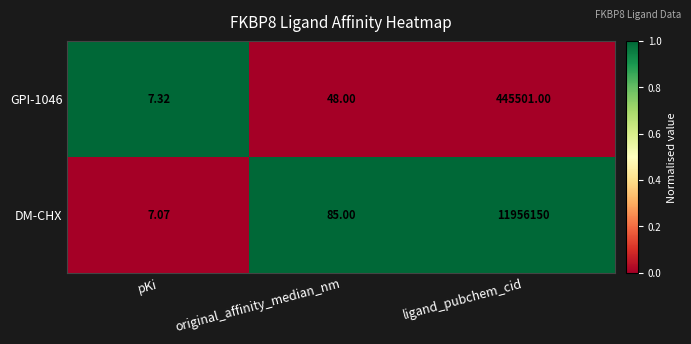

Which category has the highest value across all series?

ligand_pubchem_cid